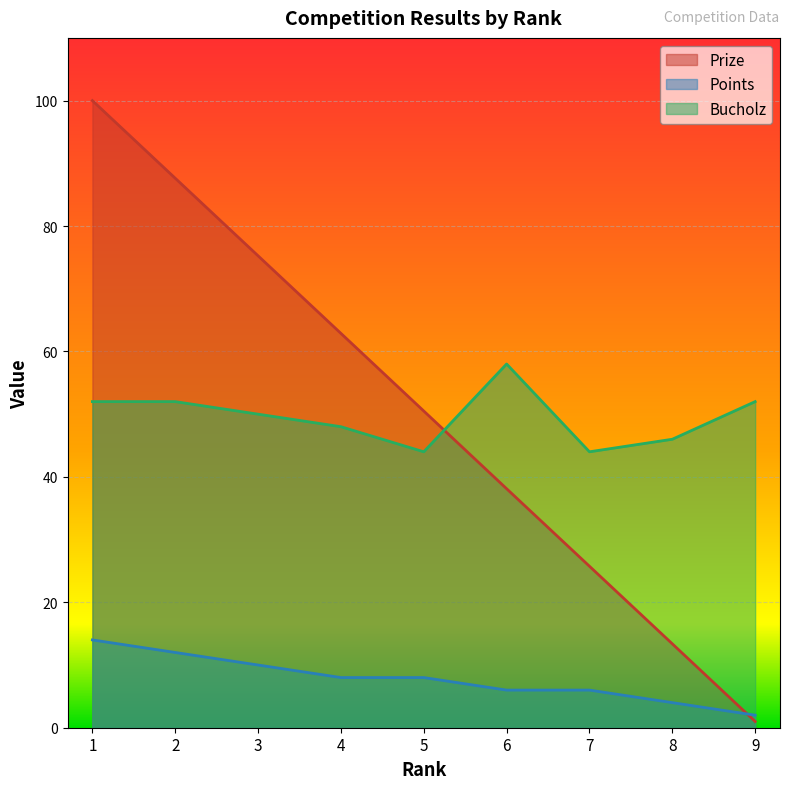

What are all the series names shown in the legend?

Prize, Points, Bucholz